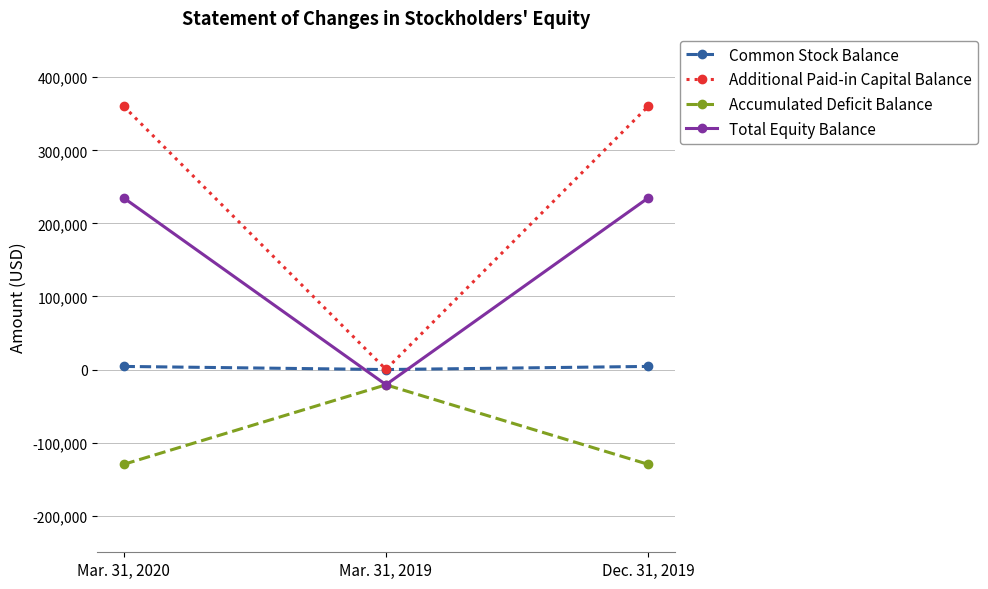

At Mar. 31, 2020, list the series in order from smallest to largest.

Accumulated Deficit Balance, Common Stock Balance, Total Equity Balance, Additional Paid-in Capital Balance